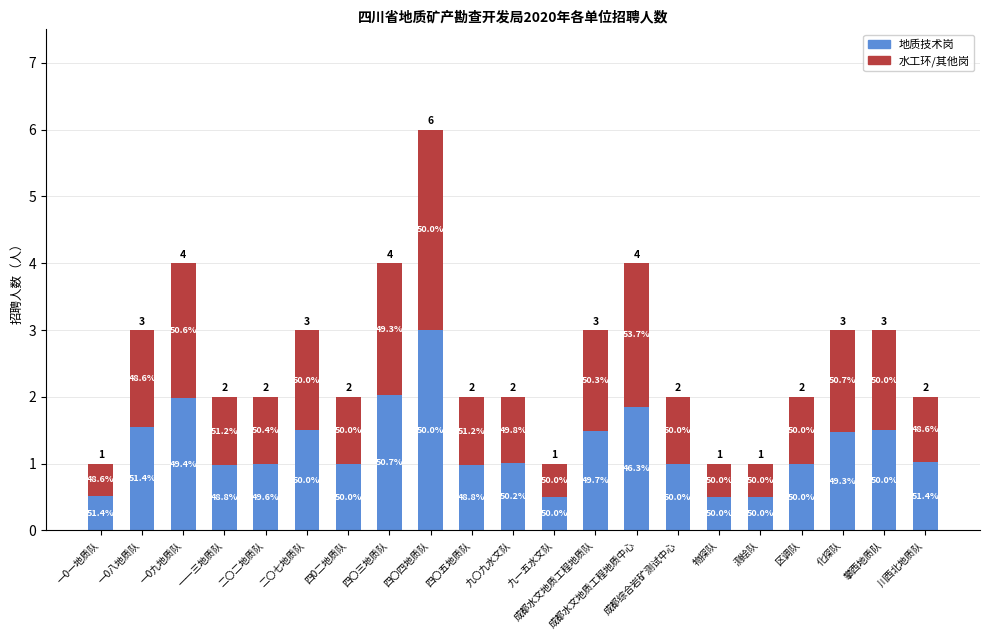

Are the bars horizontal?

No